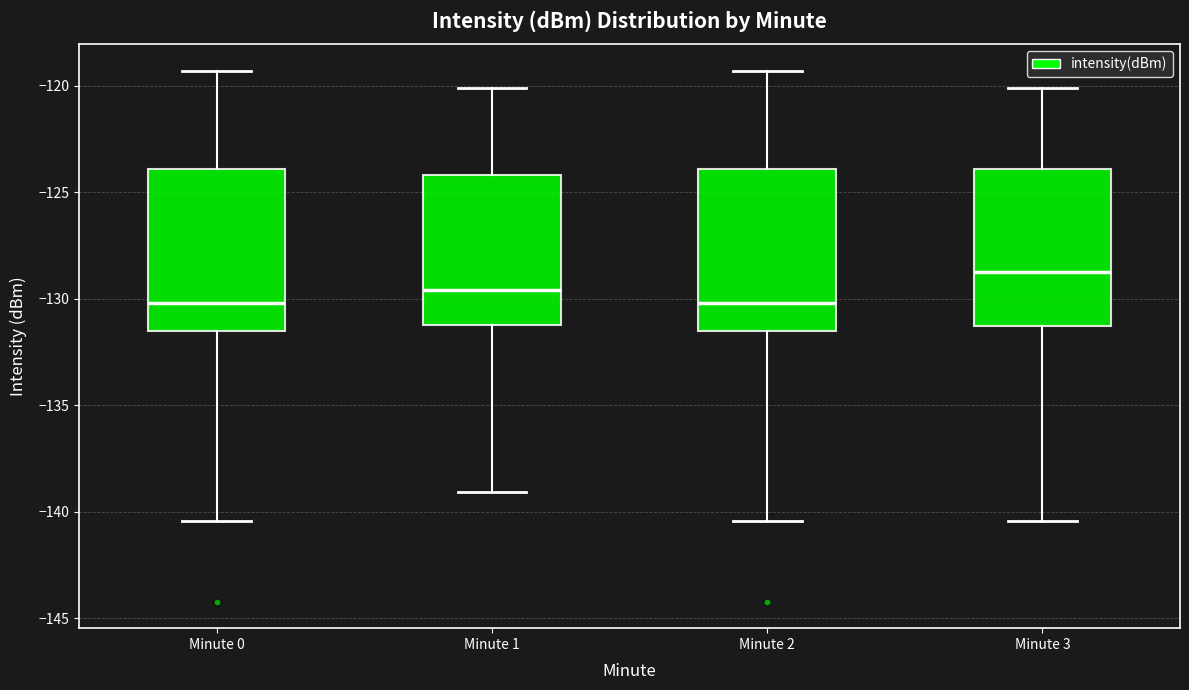

Reading left to right, read every box against the y-axis: the position of its median line, the range the box covers, and the ends of its whiskers. The values are not printed on the chart, so give them approximately, as read against the axis.

Minute 0: median -130.0, box -131.5 to -124.0, whiskers -140.5 to -119.5
Minute 1: median -129.5, box -131.0 to -124.0, whiskers -139.0 to -120.0
Minute 2: median -130.0, box -131.5 to -124.0, whiskers -140.5 to -119.5
Minute 3: median -129.0, box -131.5 to -124.0, whiskers -140.5 to -120.0